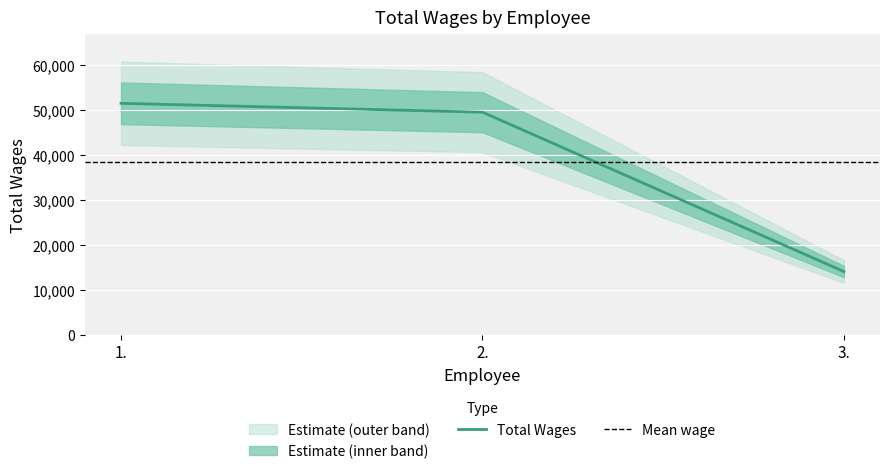

What position from the right is 3.?

1